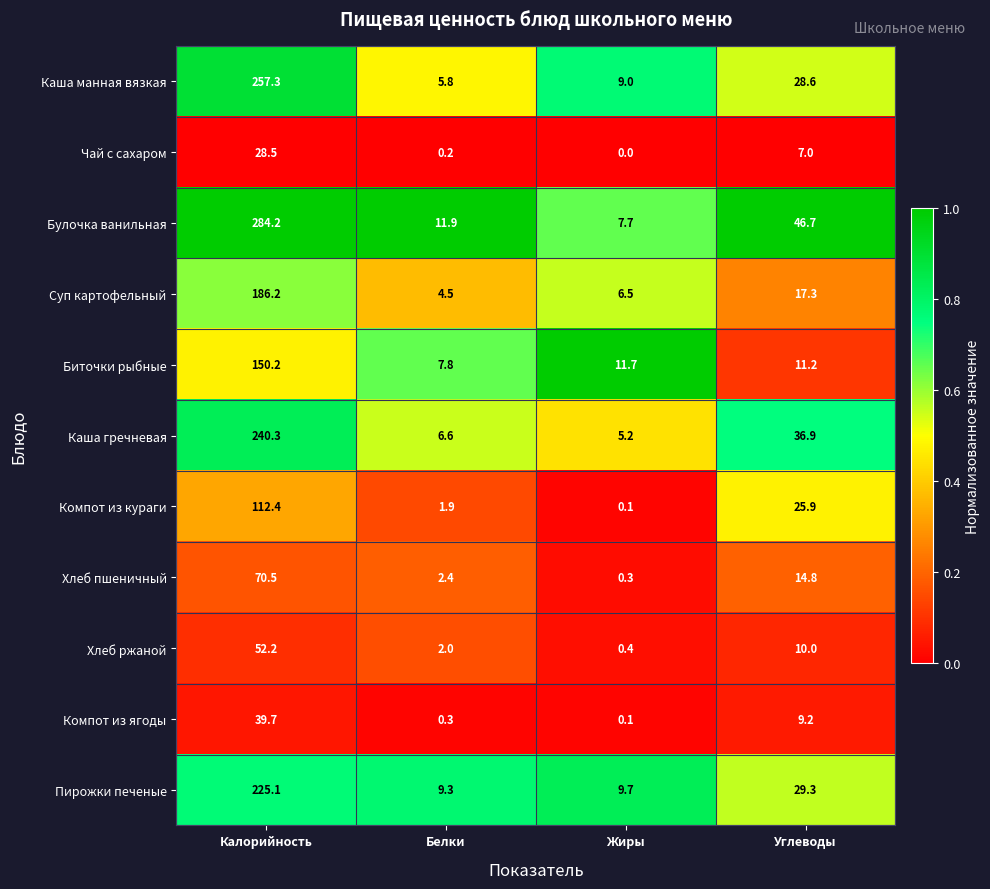

What is the total value across all series at Белки?

52.7